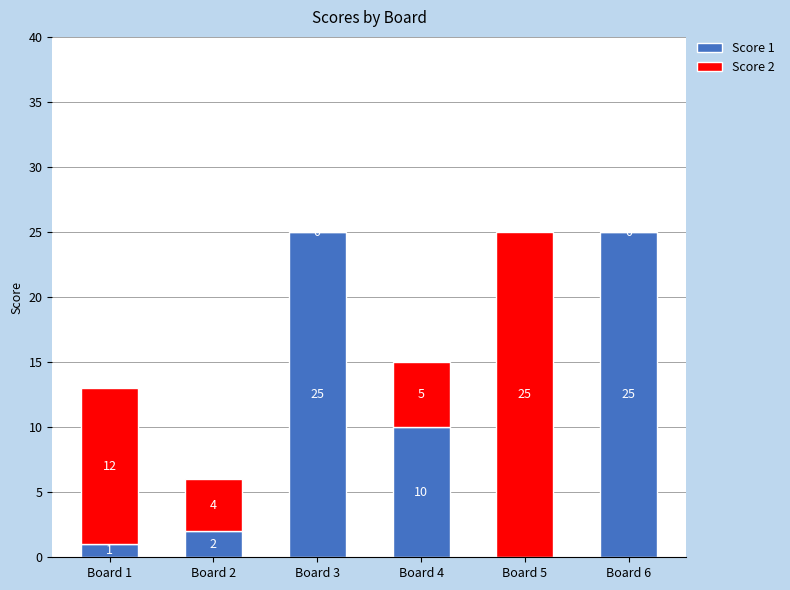

Count the number of categories in the chart.

6